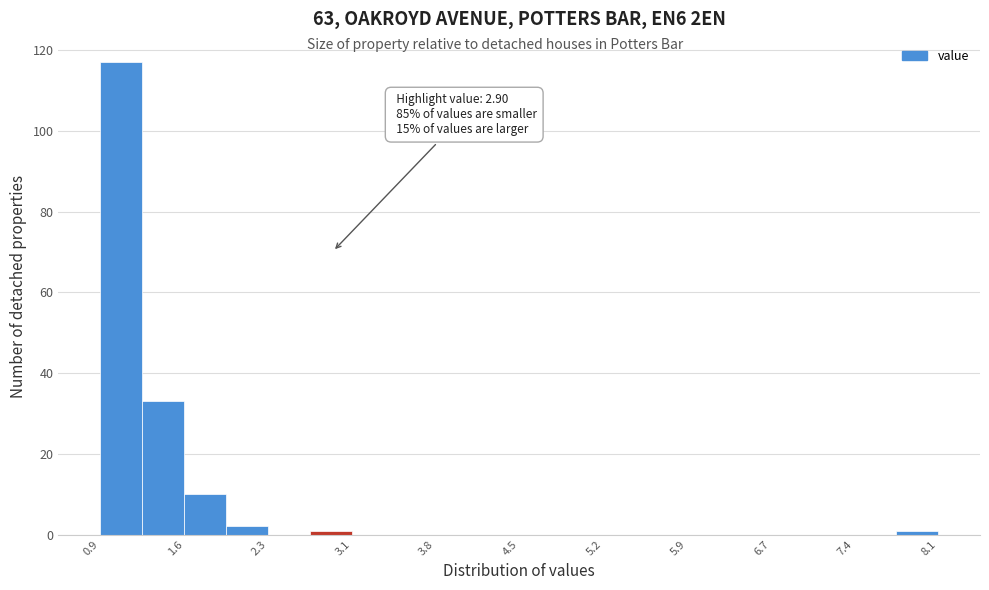

Around what value on the x-axis is the tallest bar? Give the approximate position of its centre, as read against the axis.

1.1